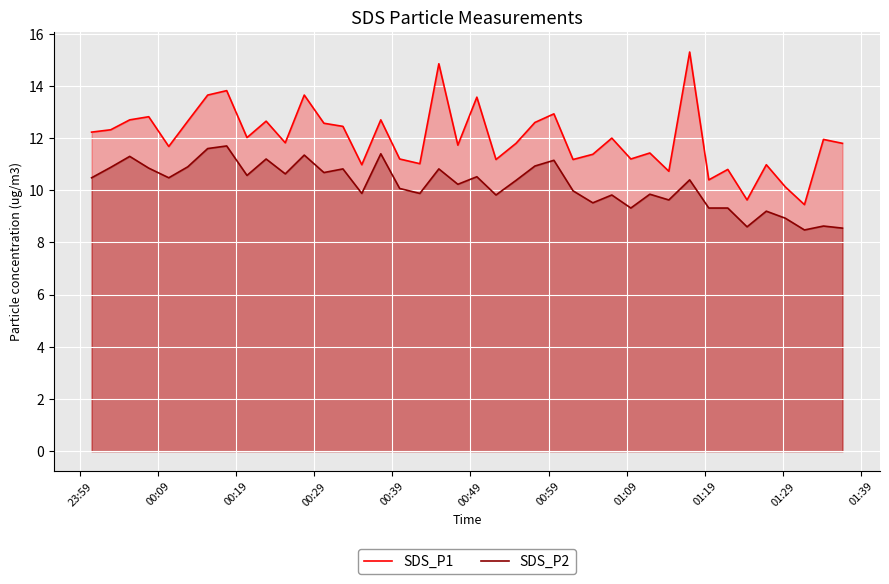

What is the maximum value shown in the chart?

15.3